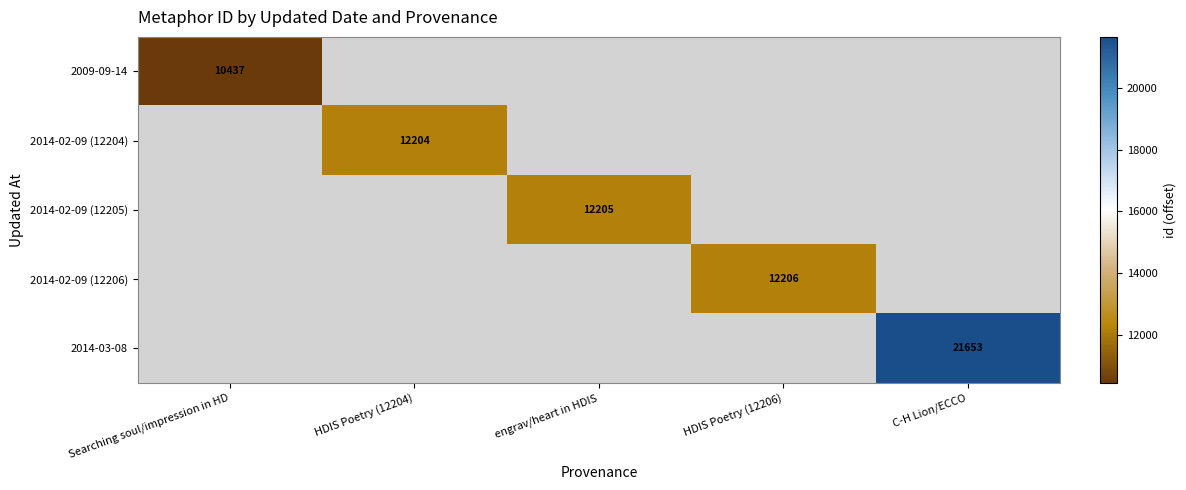

True or false: 2014-03-08 has a value of 38228 at C-H Lion/ECCO.

False